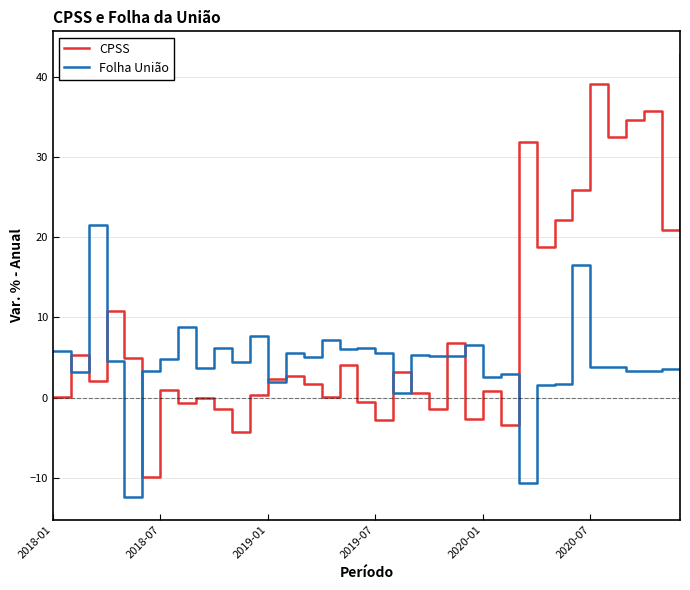

Rank the series by their maximum value, from lowest to highest.

Folha União, CPSS